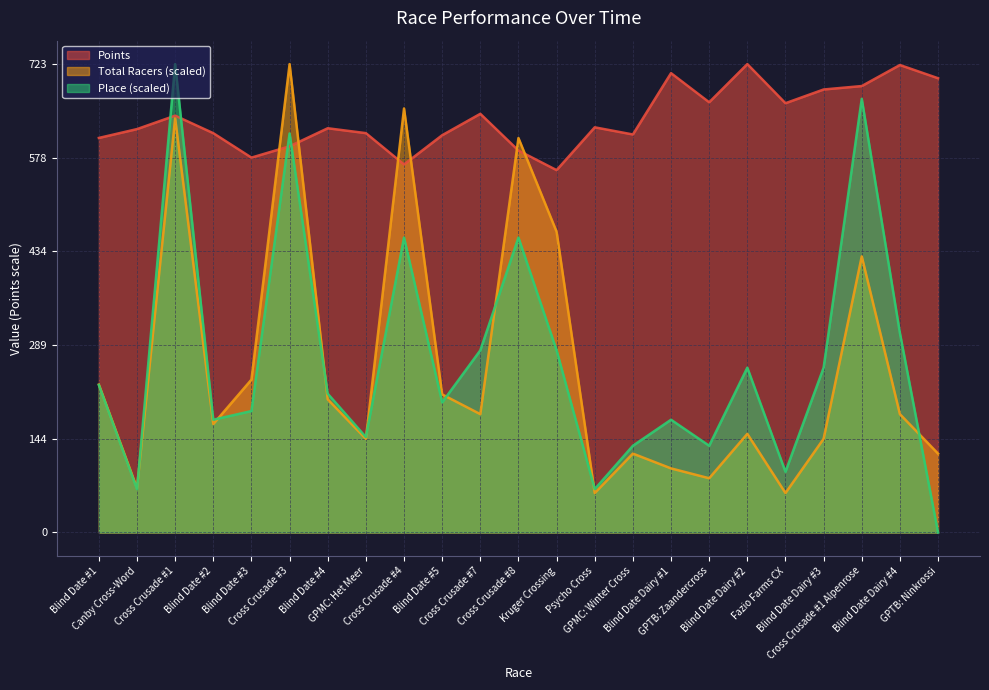

After their last crossing, which series has the higher values: Place or Total Racers?

Total Racers